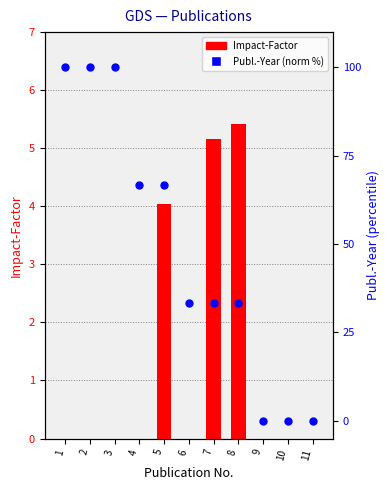

Which series has the largest total across all categories?

Publ.-Year (norm %)